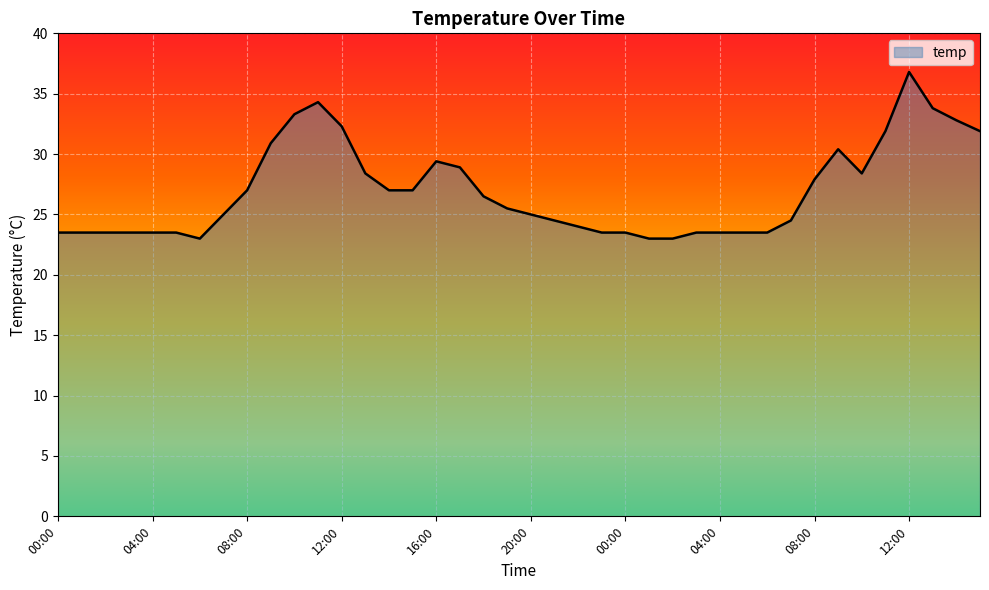

What is the smallest value displayed?

23.0